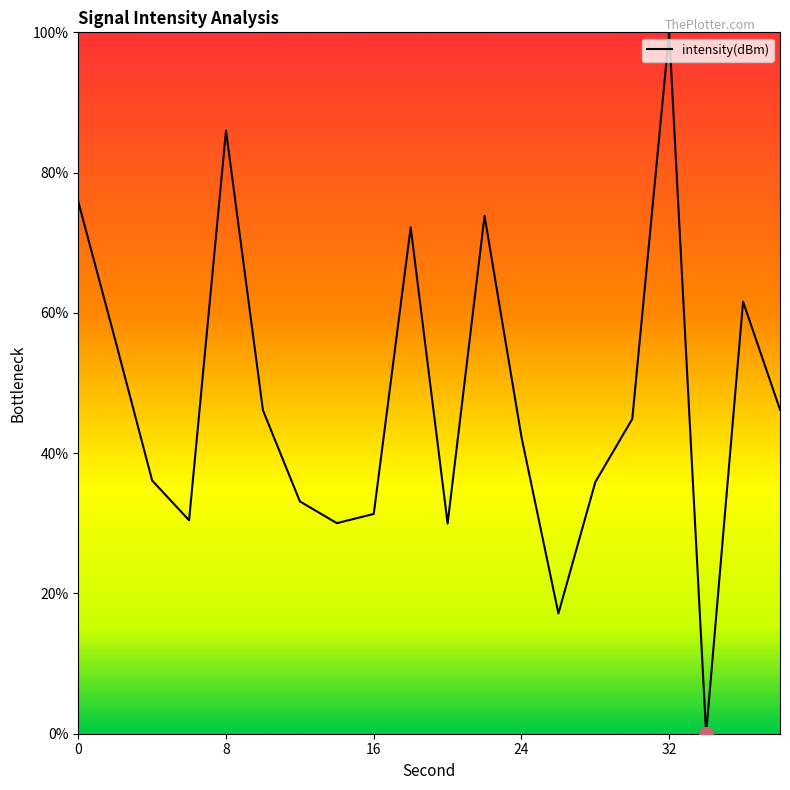

What is the maximum value shown in the chart?

100.0